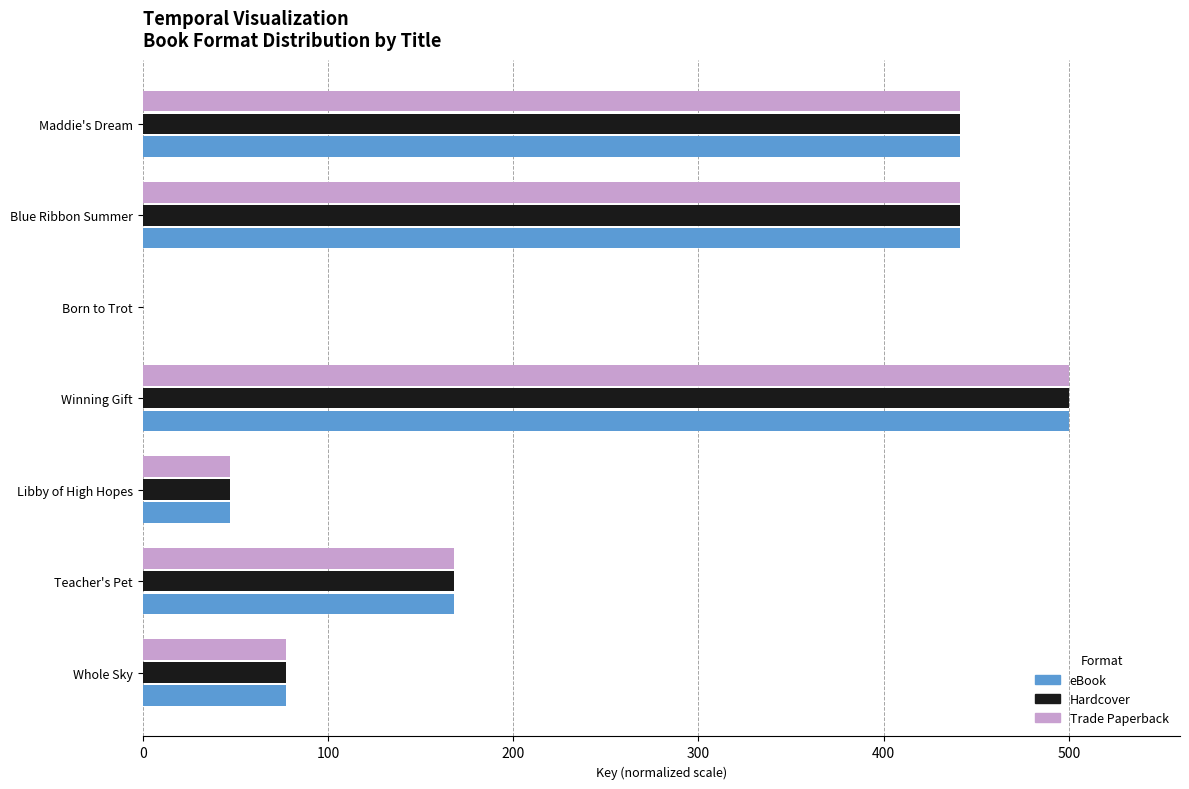

Is the value of Trade Paperback at Maddie's Dream greater than the value of Hardcover at Libby of High Hopes?

Yes